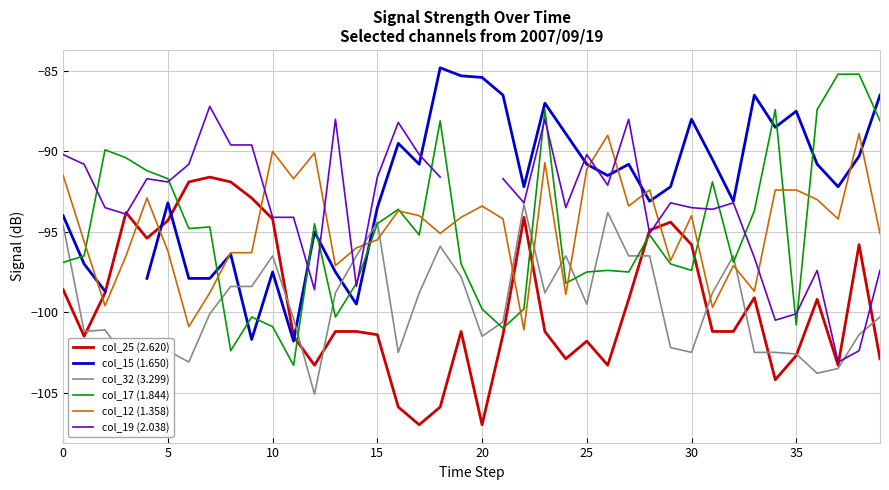

The value of col_17 (1.844) at 33 is -48.2. True or false?

False